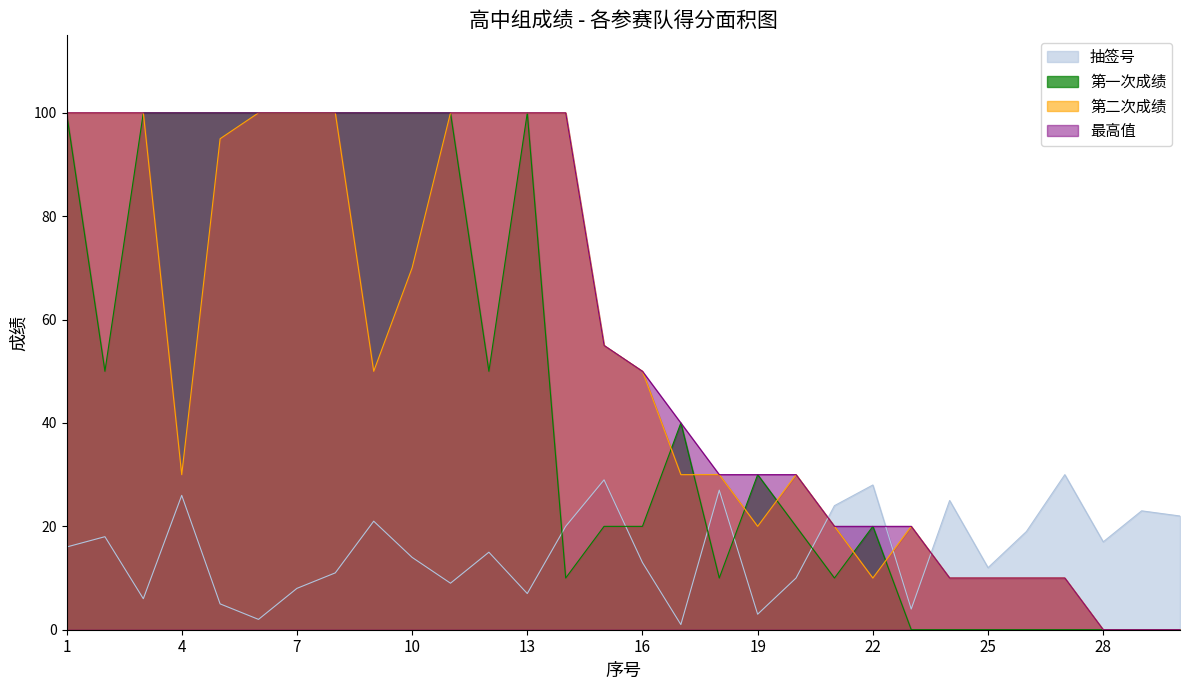

Count the number of data series in this chart.

4